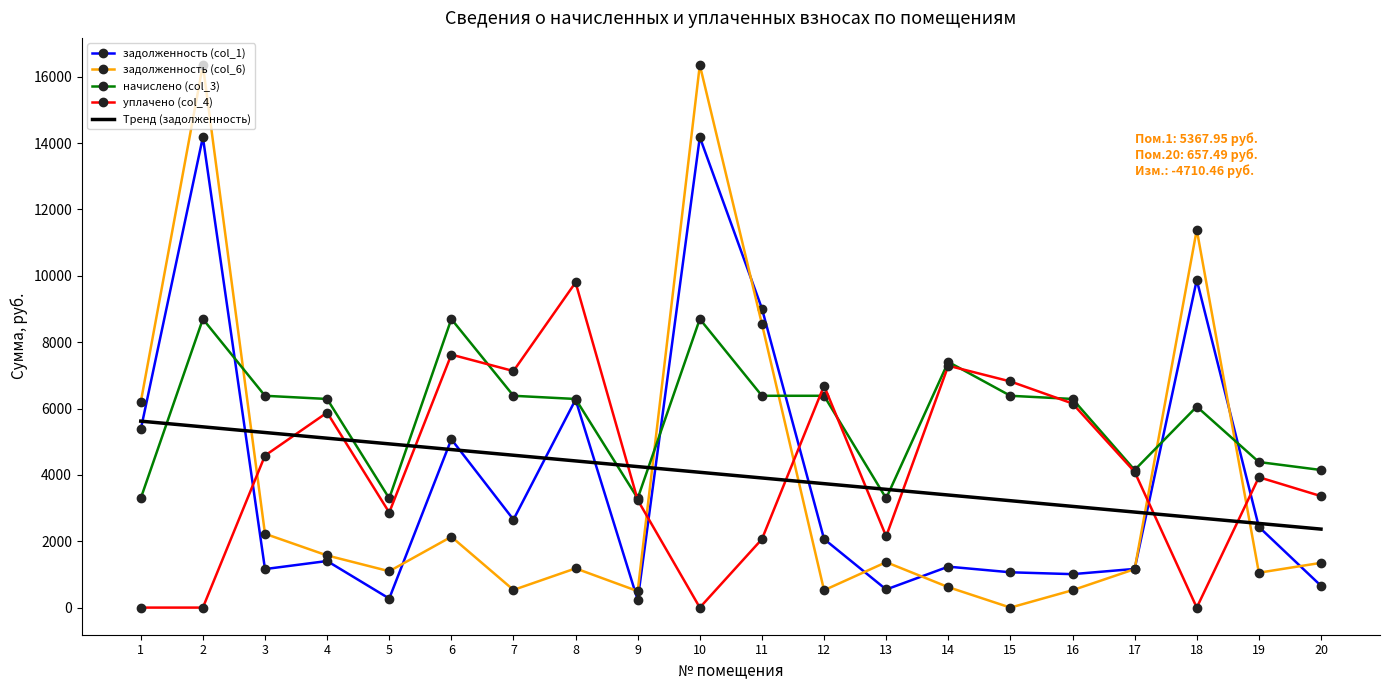

Which series ends up on top after the final intersection of задолженность (col_6) and начислено (col_3)?

начислено (col_3)